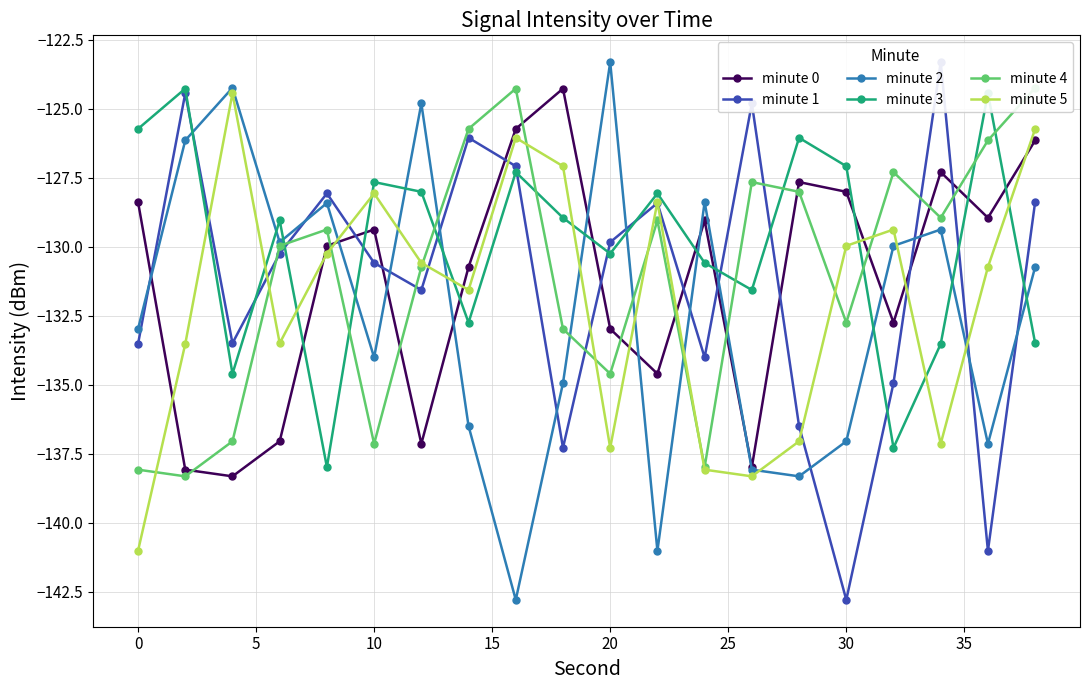

True or false: minute 5 and minute 0 cross at least once.

True